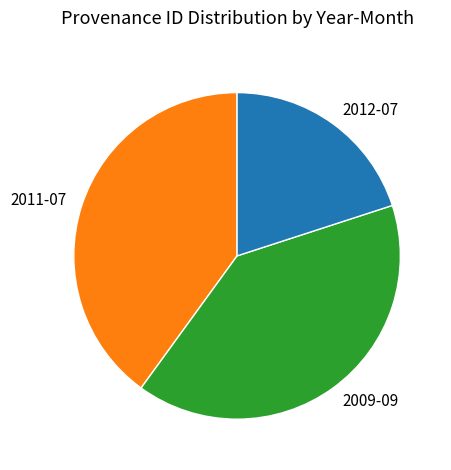

Do 2009-09 and 2012-07 together represent more than half of the pie?

Yes